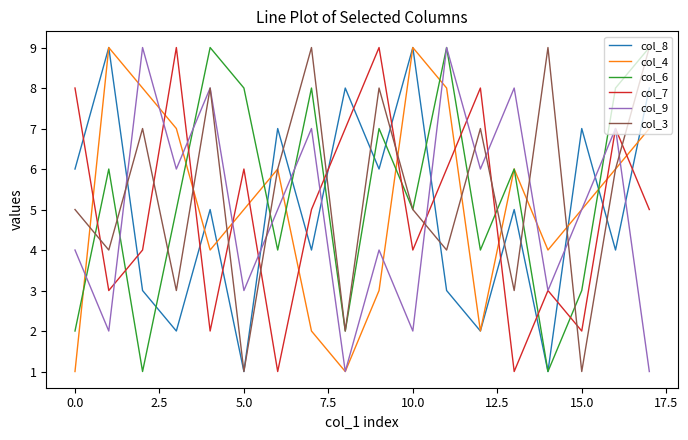

What is the lowest value of the col_8 series?

1